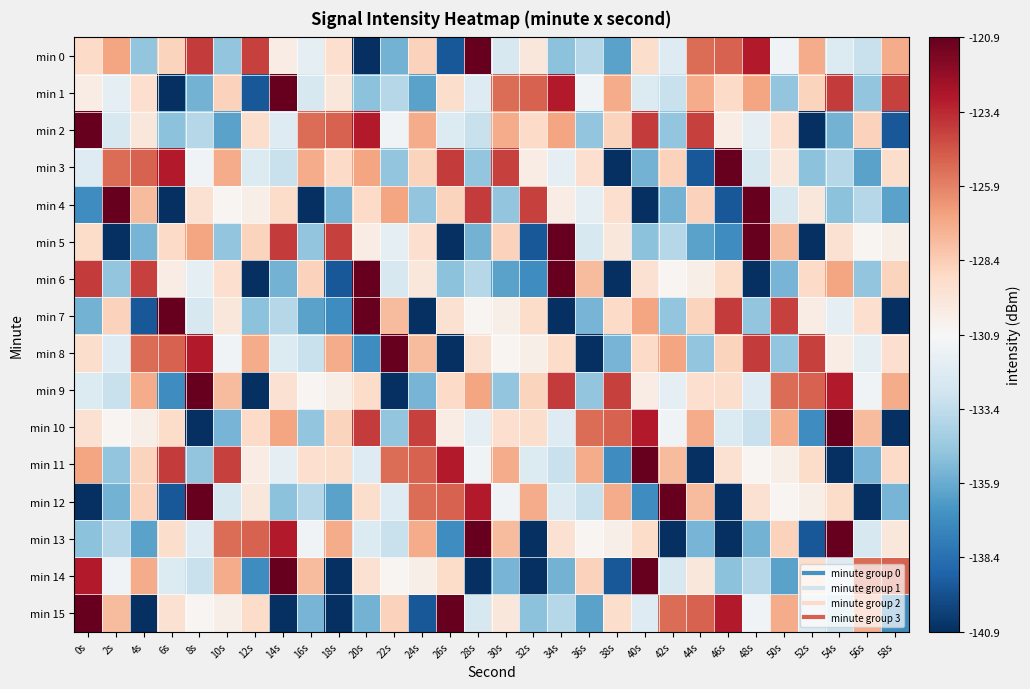

At which category does the chart reach its minimum across all series?

16s